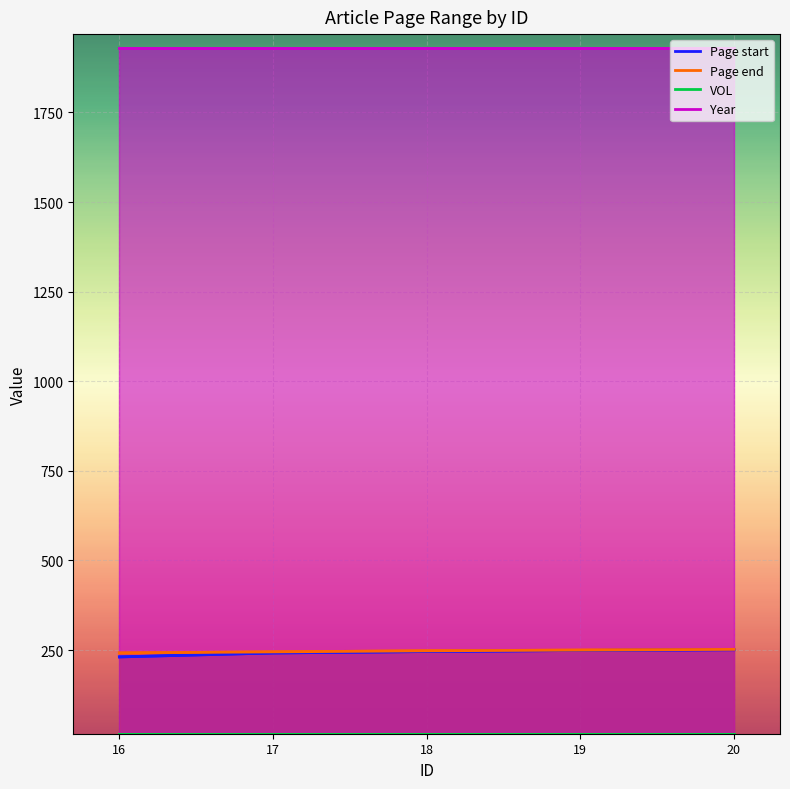

List the labels in order of Page end value, largest first.

20, 19, 18, 17, 16